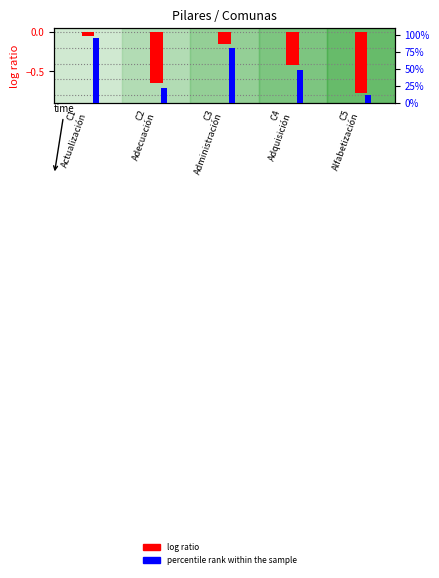

Rank the series at C3
Administración from highest to lowest value.

percentile rank within the sample, log ratio